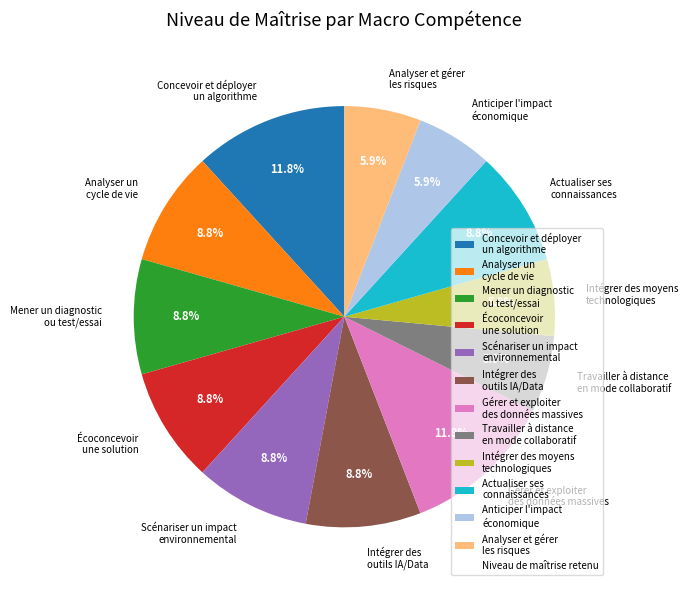

Does Mener un diagnostic ou test/essai represent more than half of the total?

No